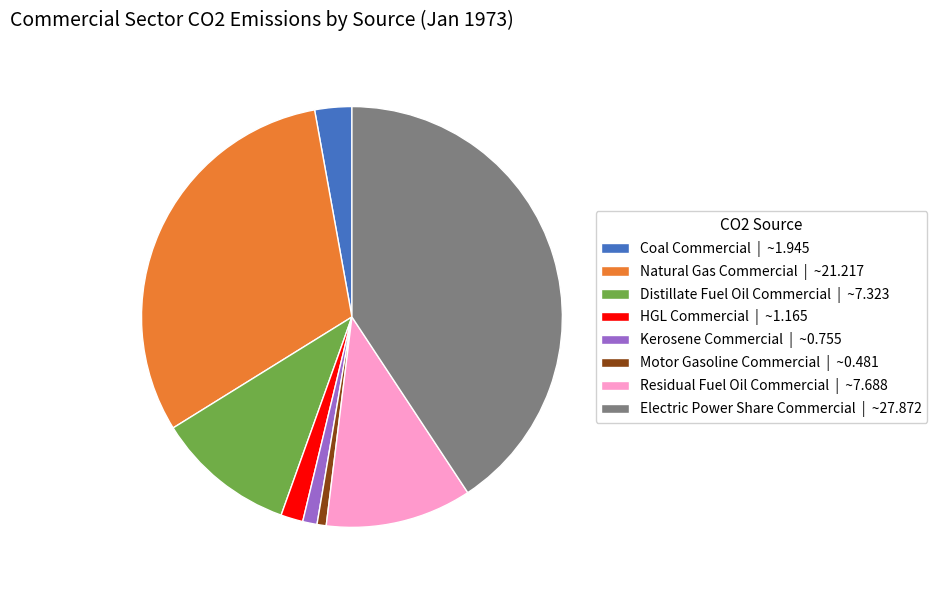

What is the ratio of the value at Kerosene Commercial | ~0.755 to the value at Coal Commercial | ~1.945?

0.4